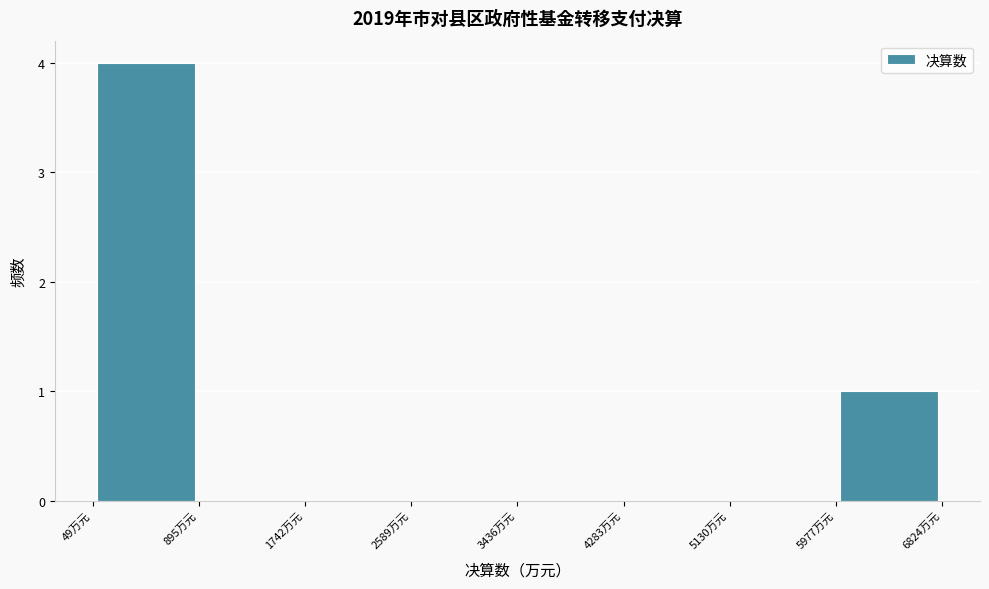

How tall is the bar that spans 0 to 900 on the x-axis? Neither the bar edges nor the heights are printed on the chart, so give them approximately, as read against the axes.

4